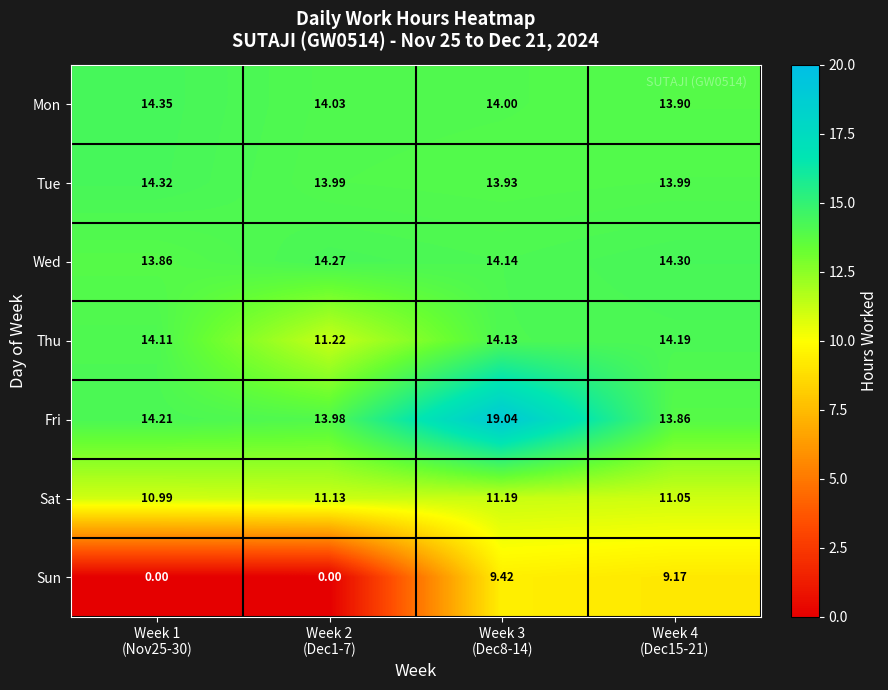

Count the number of categories in the chart.

4